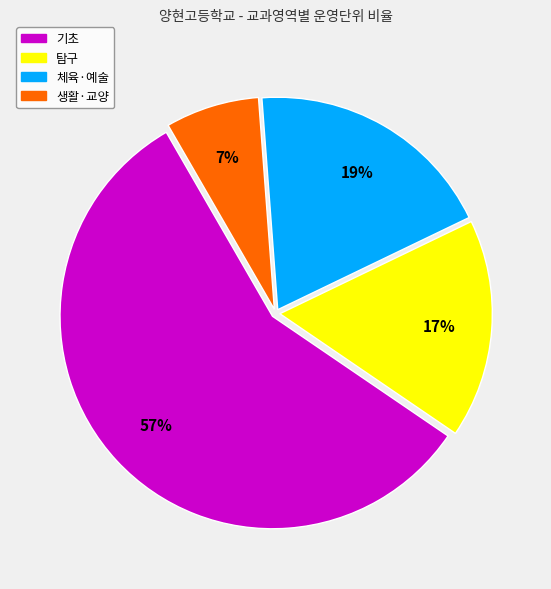

To the nearest percent, what is the difference between the largest and smallest slice percentages?

50%